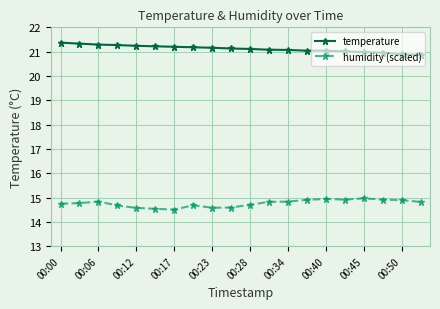

List the series in order of their peak value, lowest first.

humidity (scaled), temperature